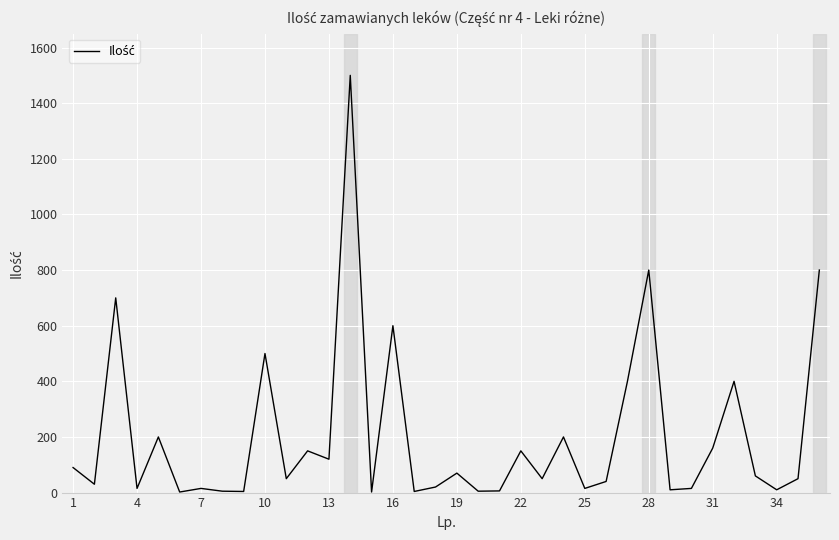

What is the difference between the maximum and minimum values?

1498